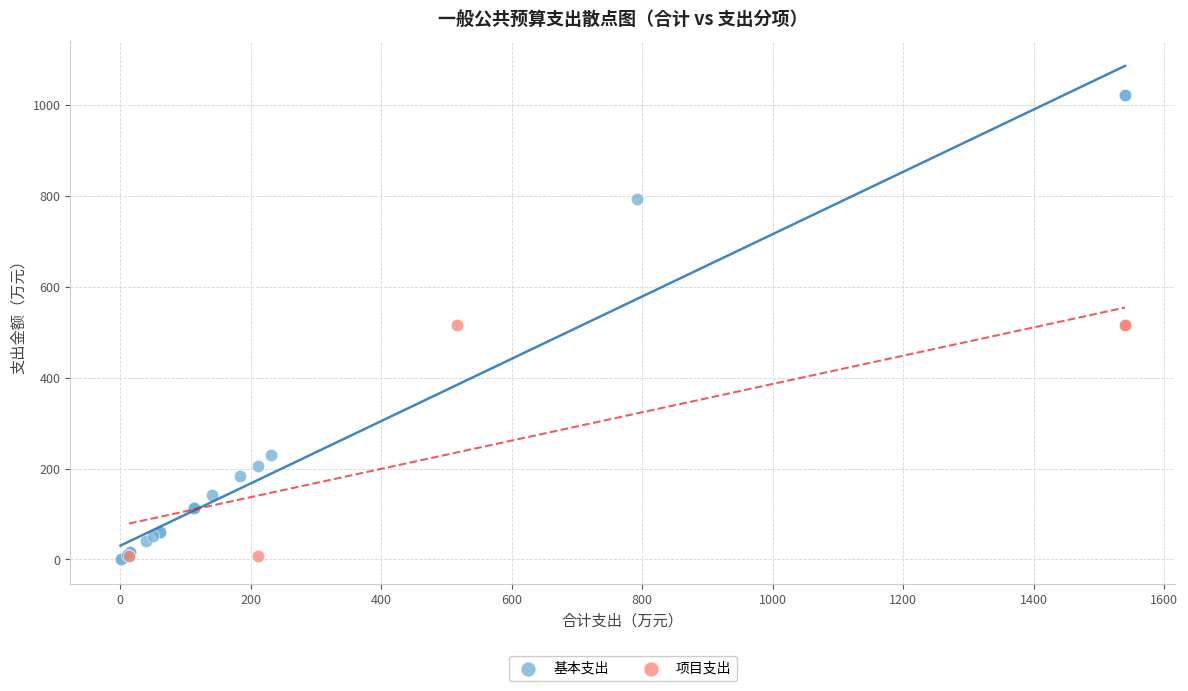

Which series has the largest Y range (max minus min)?

基本支出